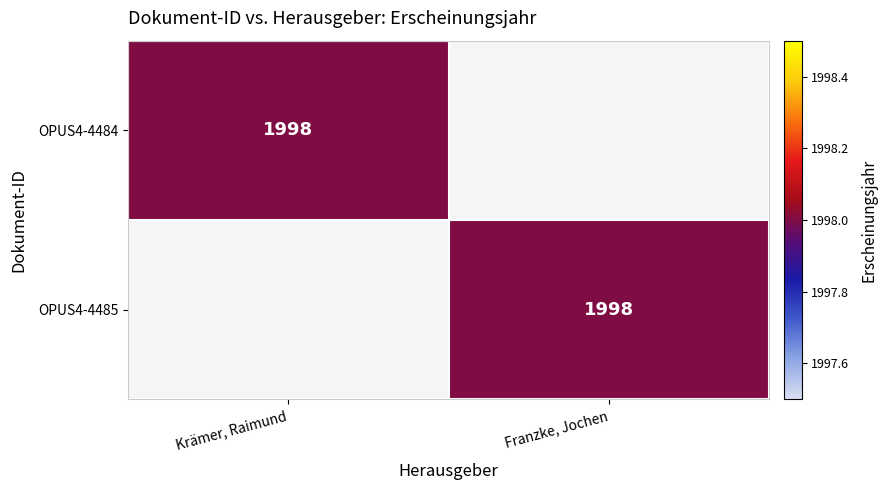

At how many categories does at least one series exceed 1242?

2